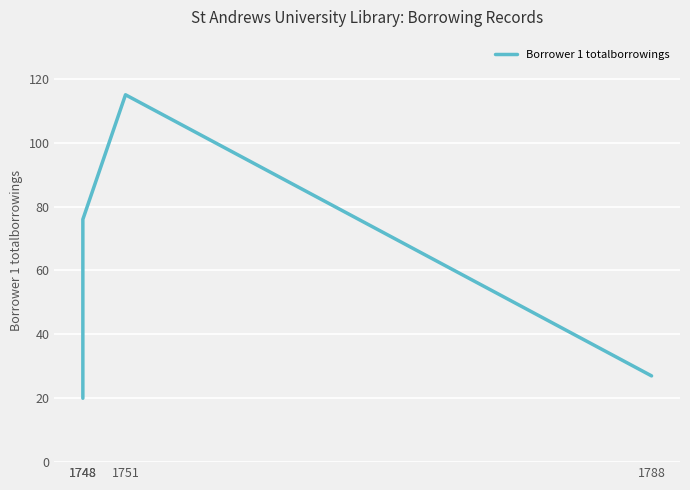

Rank the categories by value from lowest to highest.

1748, 1788, 1748, 1751